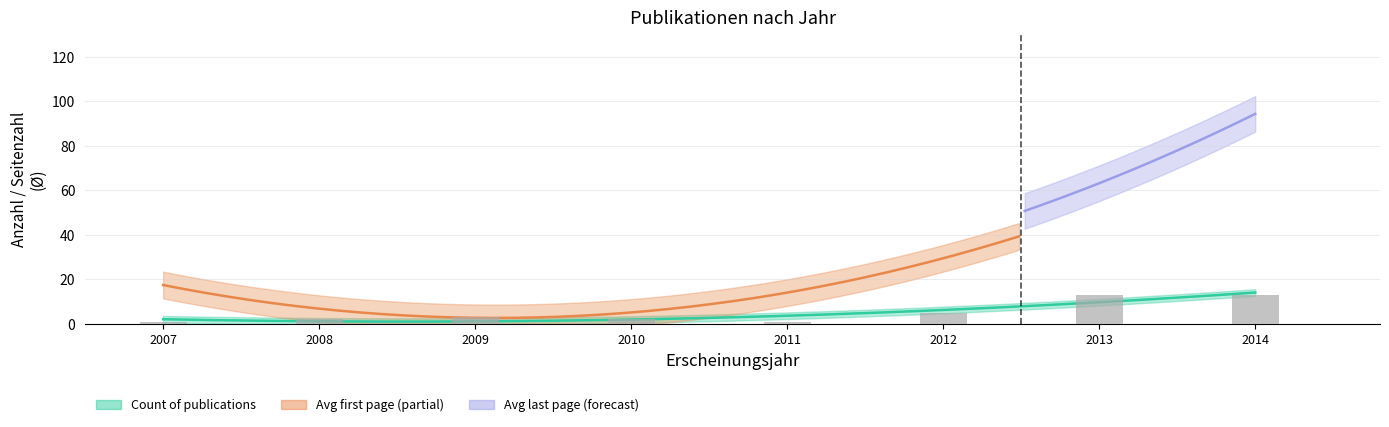

How many series are shown in this chart?

3